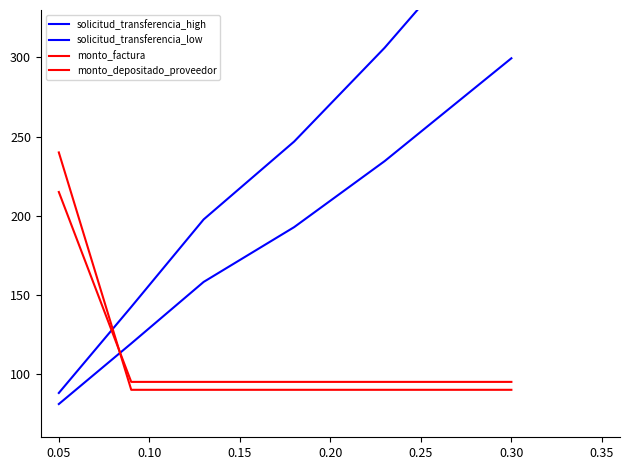

At which label does monto_factura reach its minimum?

0.10